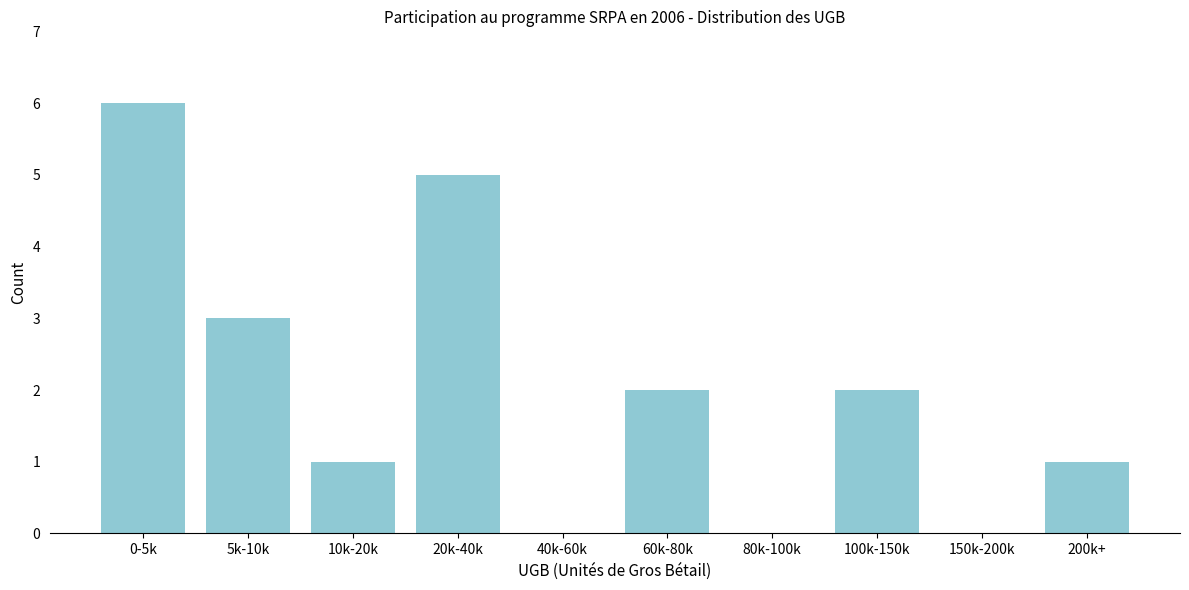

Reading left to right, extract all data points from this chart.

0-5k=6	5k-10k=3	10k-20k=1	20k-40k=5	40k-60k=0	60k-80k=2	80k-100k=0	100k-150k=2	150k-200k=0	200k+=1